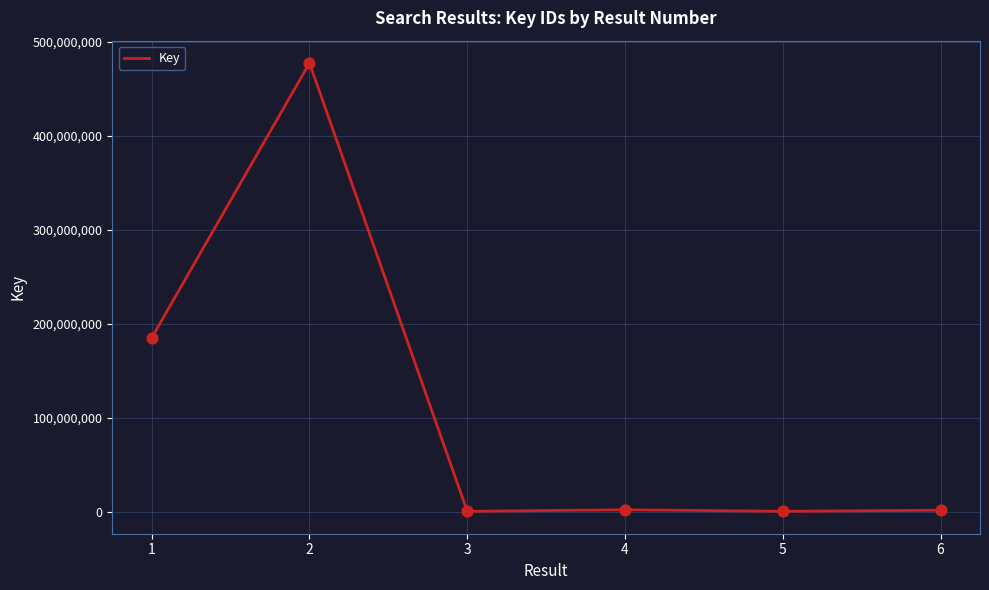

What is the change in value from 1 to 6?

-183681503